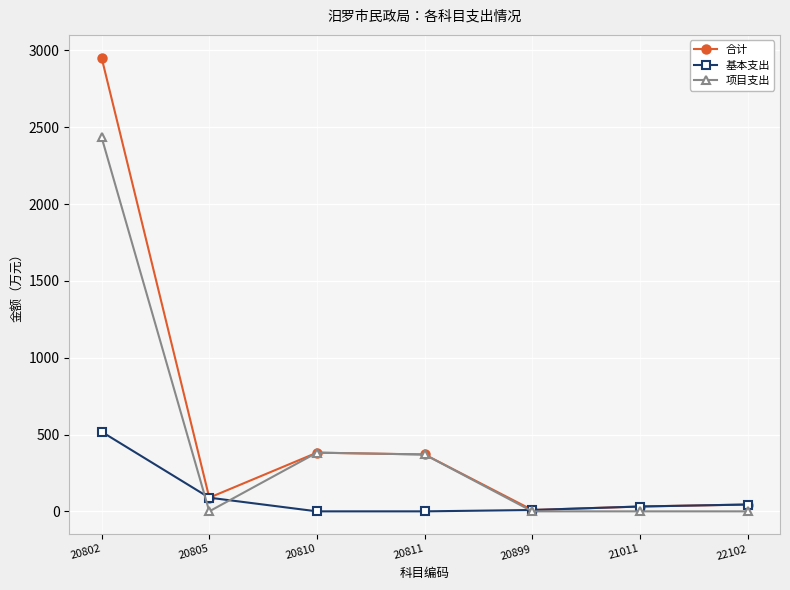

At how many categories does at least one series exceed 294?

3